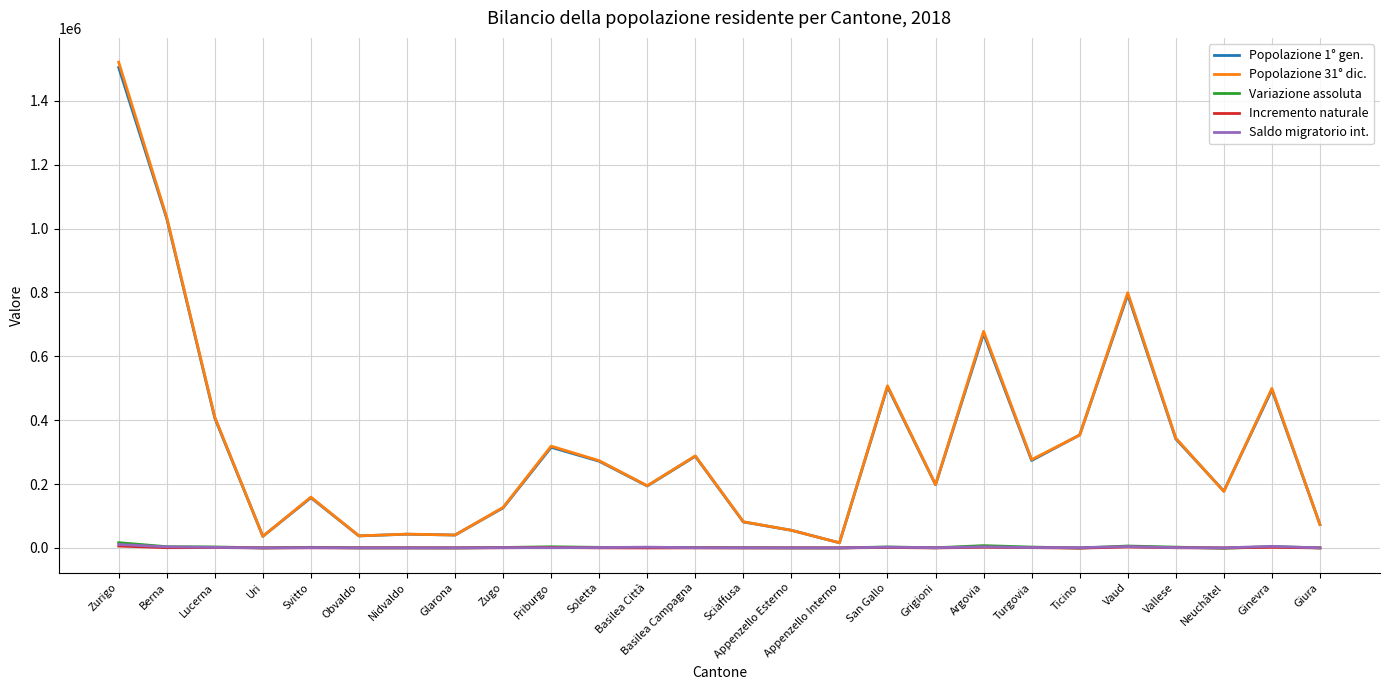

What are all the series names shown in the legend?

Popolazione 1° gen., Popolazione 31° dic., Variazione assoluta, Incremento naturale, Saldo migratorio int.